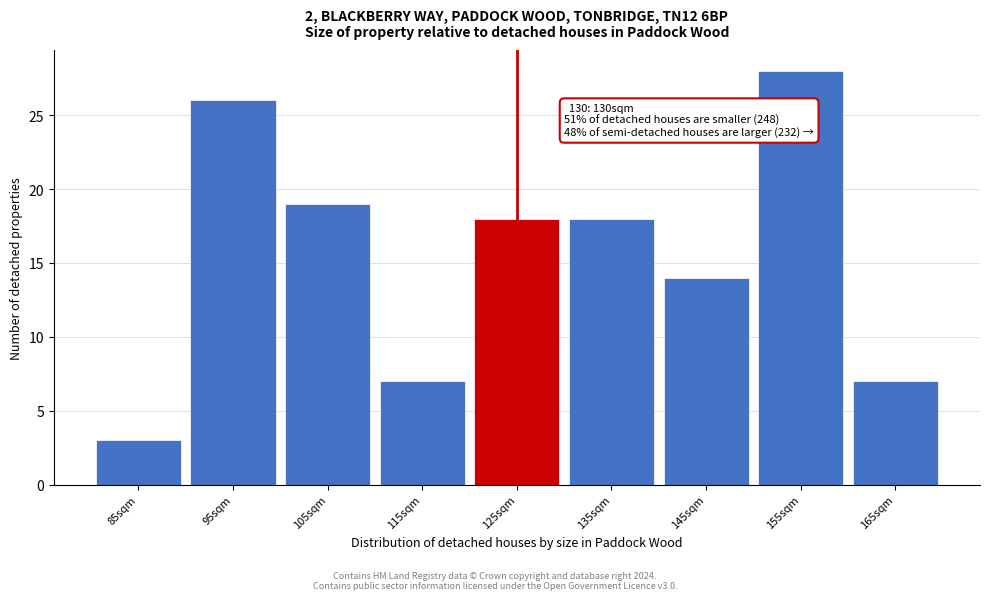

Reading left to right, list all the values displayed in this chart.

85sqm=3	95sqm=26	105sqm=19	115sqm=7	125sqm=18	135sqm=18	145sqm=14	155sqm=28	165sqm=7